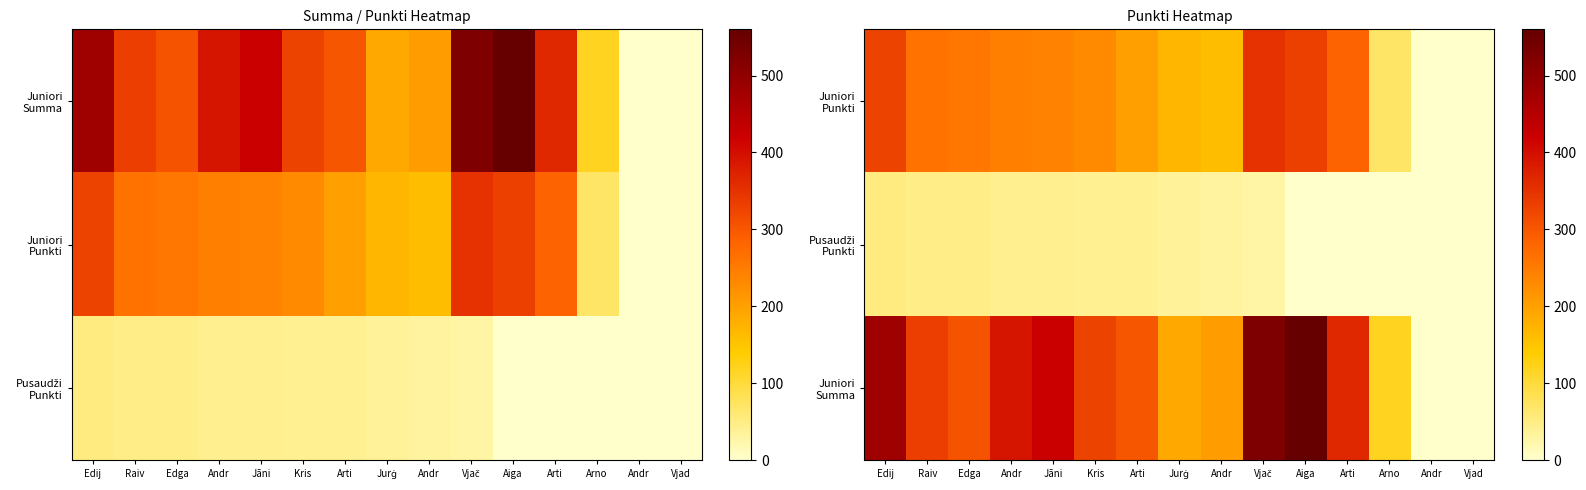

What is the difference between the Juniori Summa values at Andr and Arti?

160.0